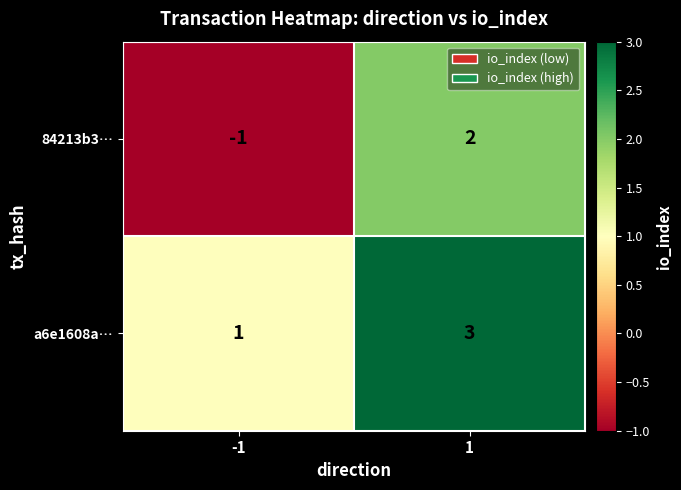

Is it true that 84213b3… equals 1 at 1?

False